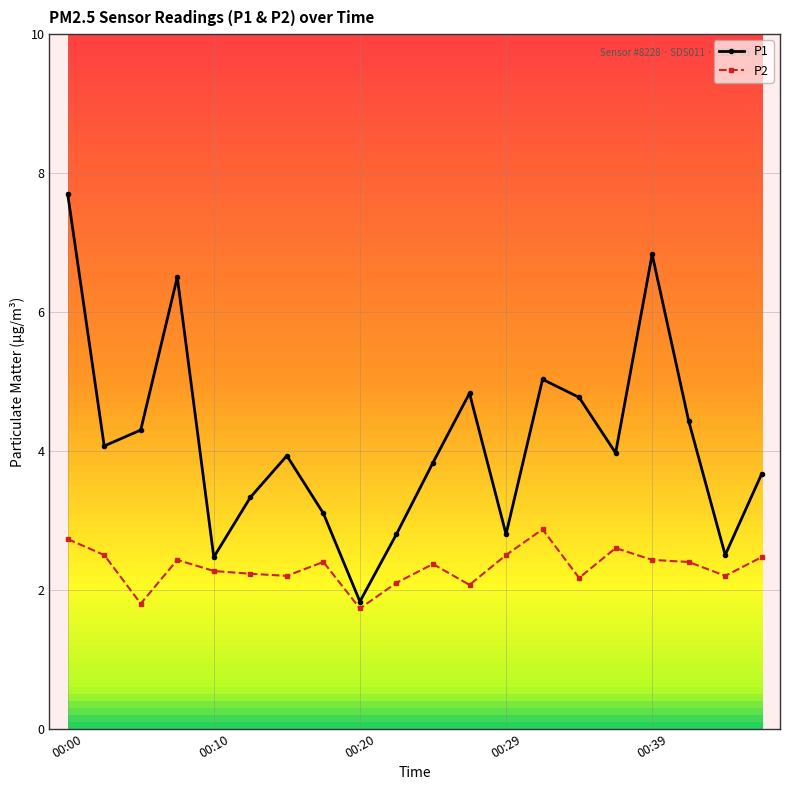

What are all the series names shown in the legend?

P1, P2